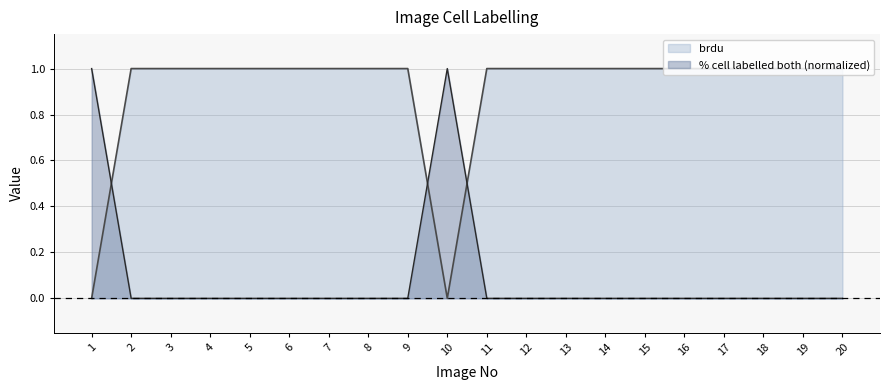

The value of brdu at 5 is 1. True or false?

True